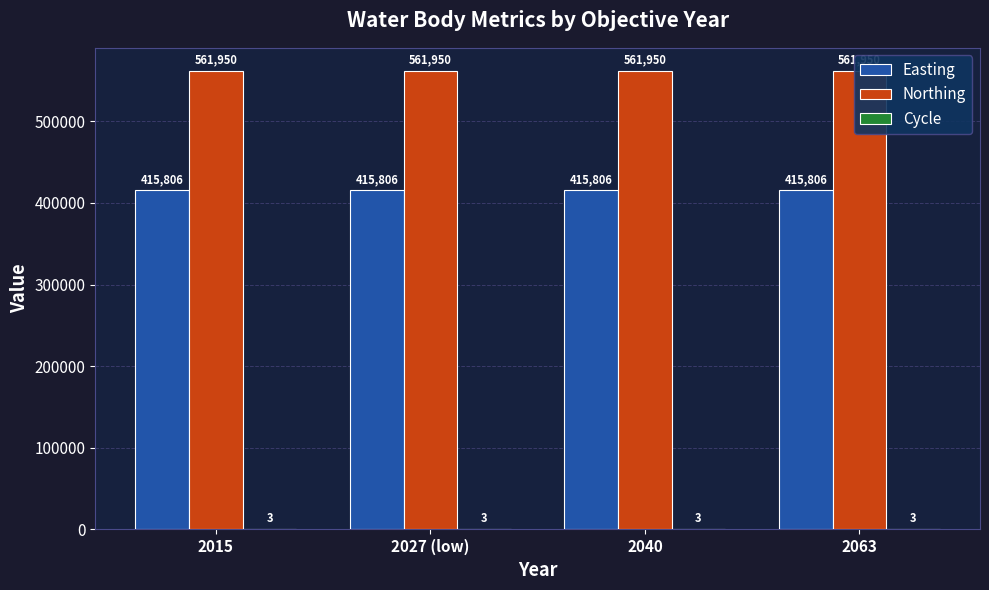

How many groups of bars are there?

4